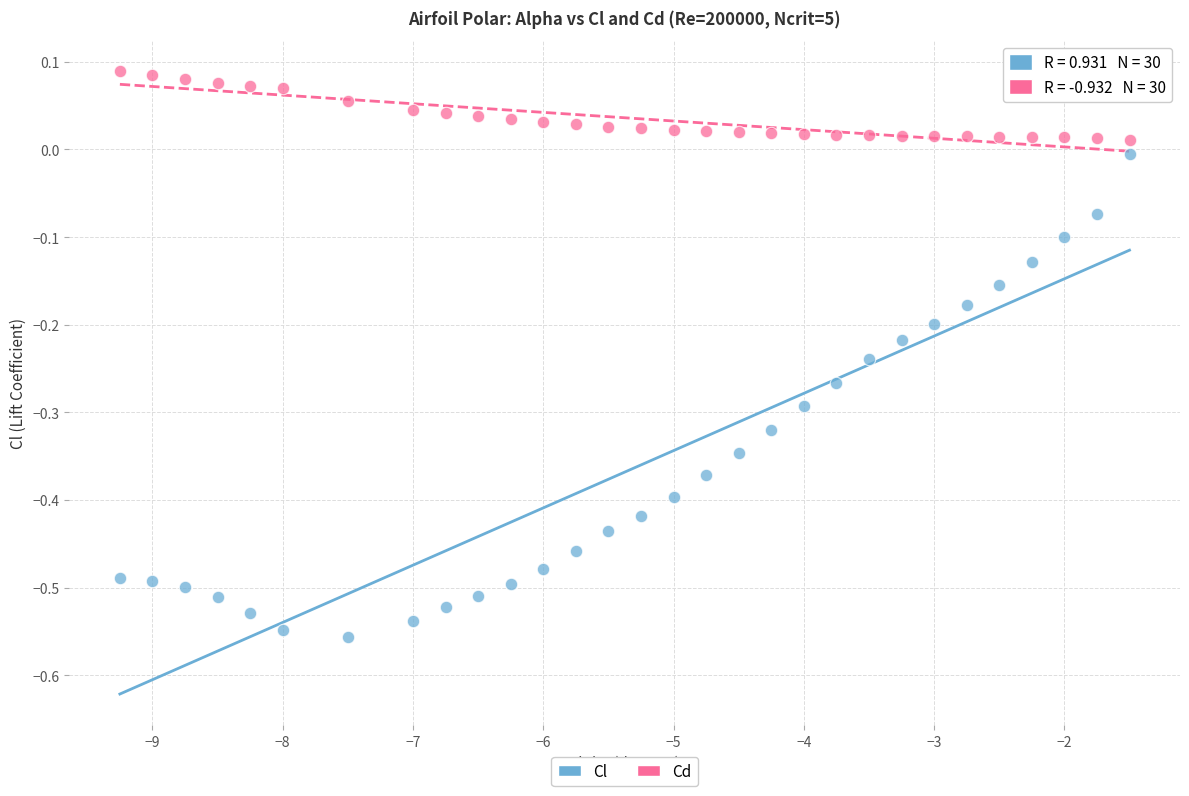

Across all data points, what is the range of Y values (max minus min)?

0.6